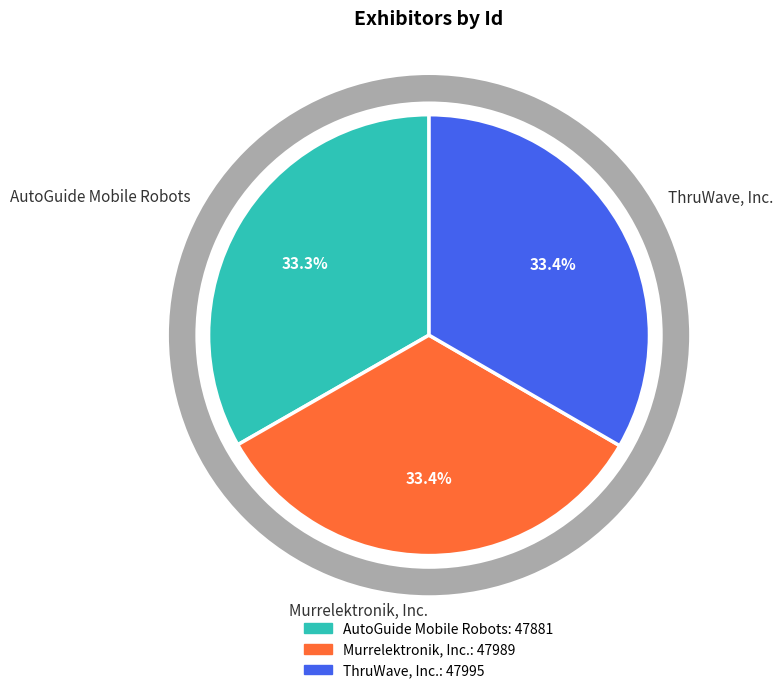

How many segments does this pie chart have?

3